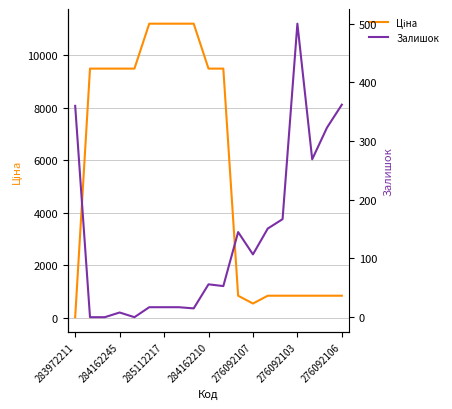

True or false: Ціна has a value of 848.4 at 13.

True